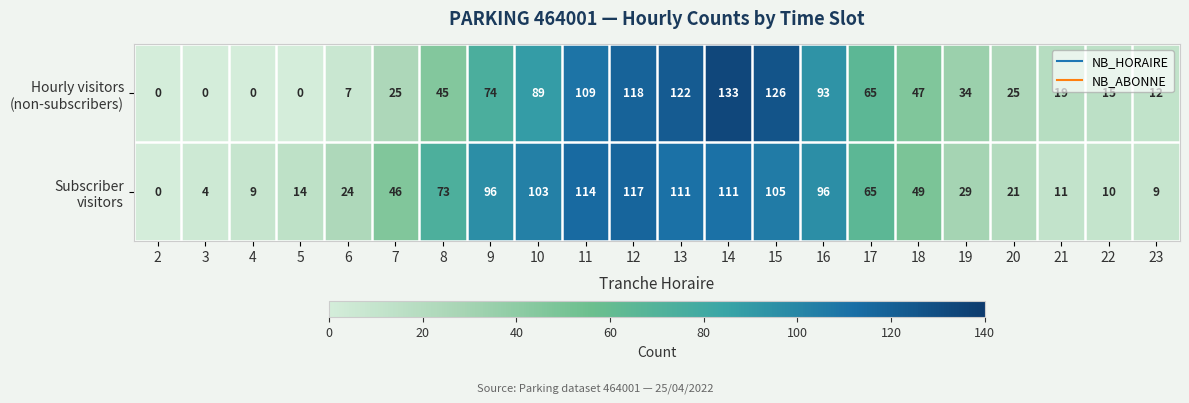

What is the spread (max minus min) of values at 10?

14